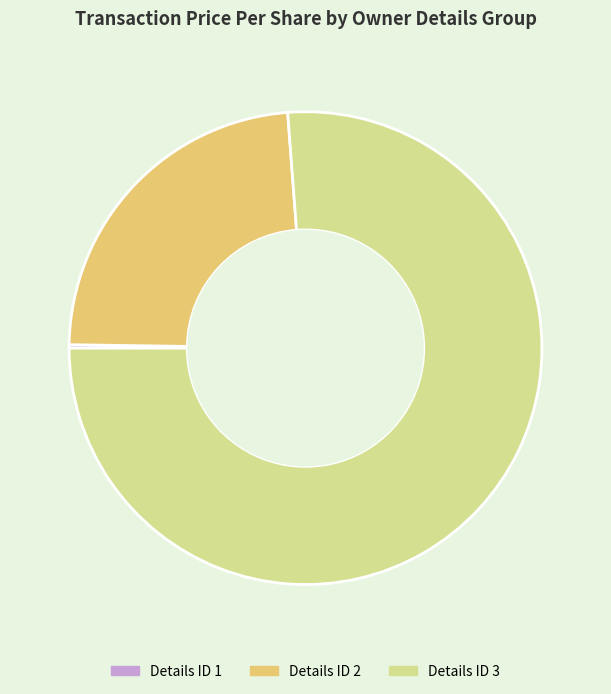

True or false: Details ID 3 accounts for 76% of the total.

True